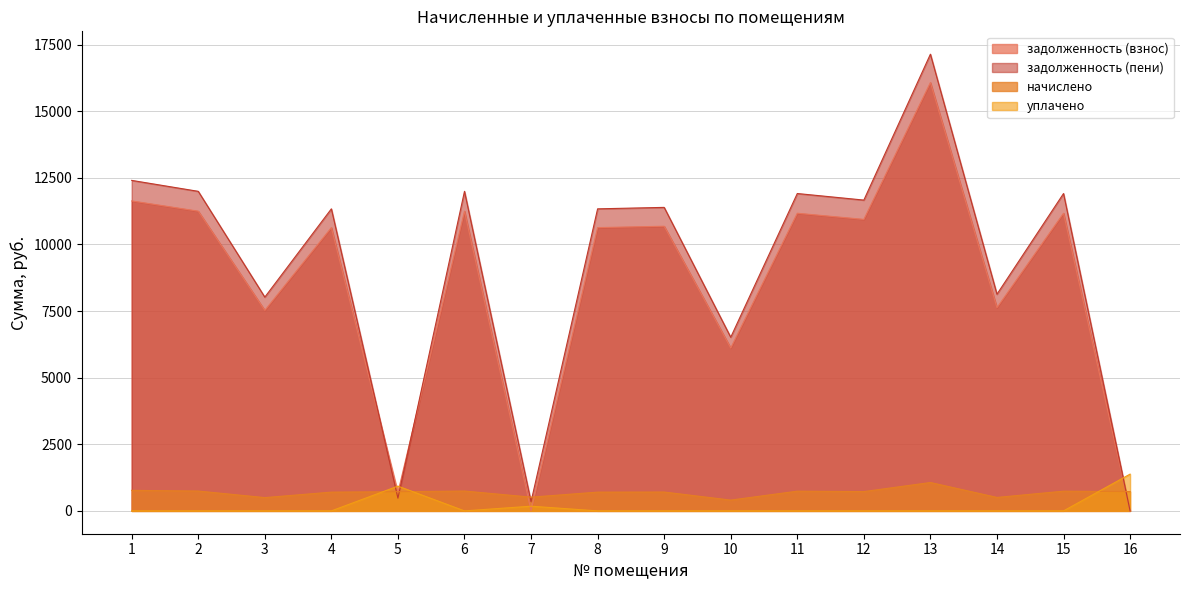

At how many categories does at least one series exceed 7929?

12